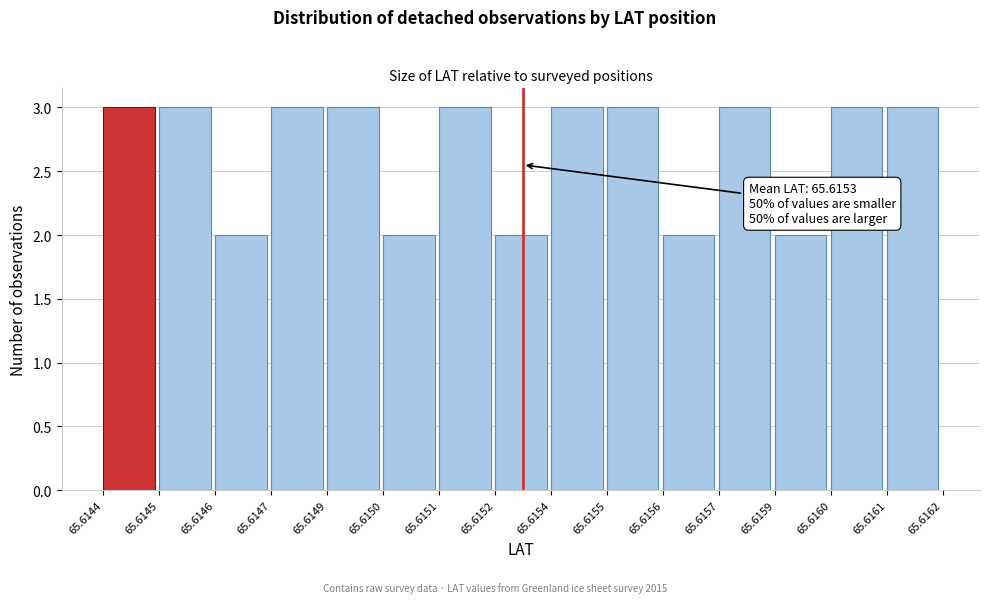

Reading left to right, transcribe all the data shown in this chart.

65.6144=3	65.6145=3	65.6146=2	65.6147=3	65.6149=3	65.6150=2	65.6151=3	65.6152=2	65.6154=3	65.6155=3	65.6156=2	65.6157=3	65.6159=2	65.6160=3	65.6161=3